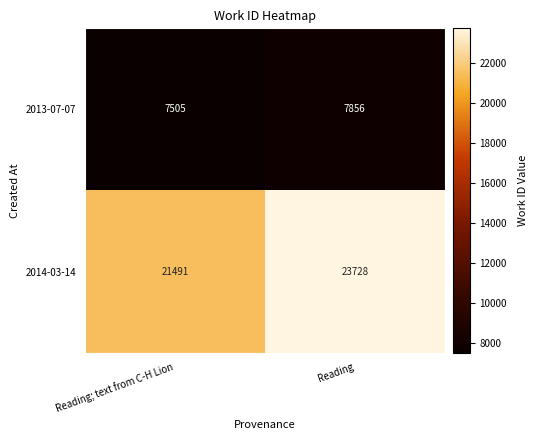

At which label does 2014-03-14 reach its peak?

Reading